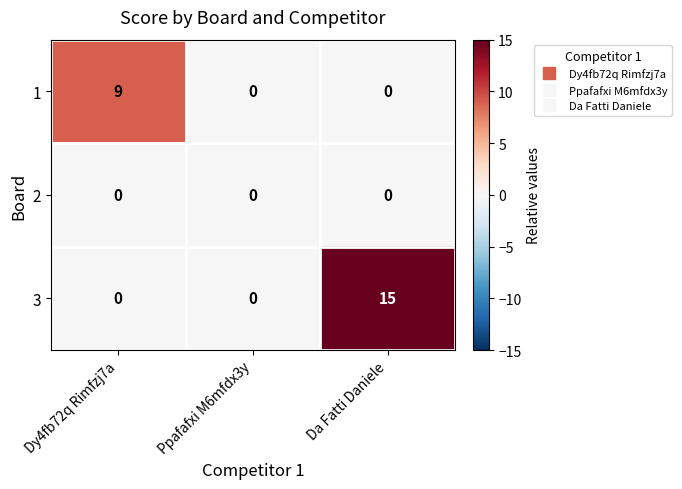

How many 1 values are between 0 and 9?

3